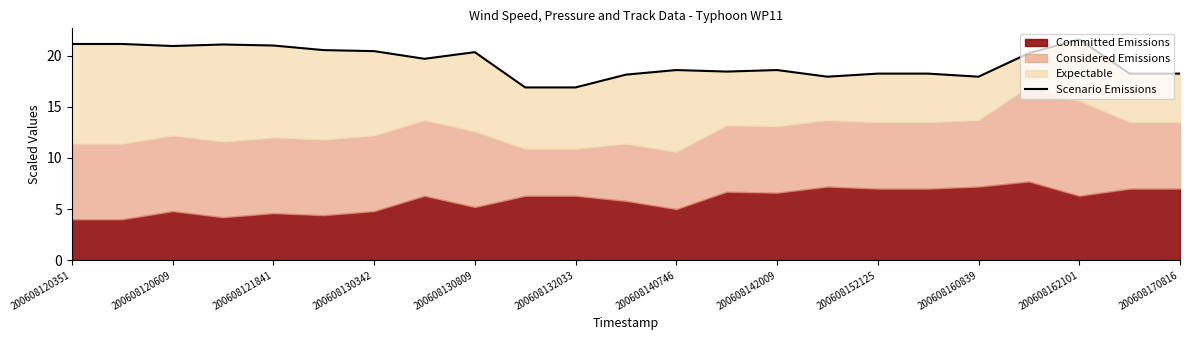

How many values are below 18?

4